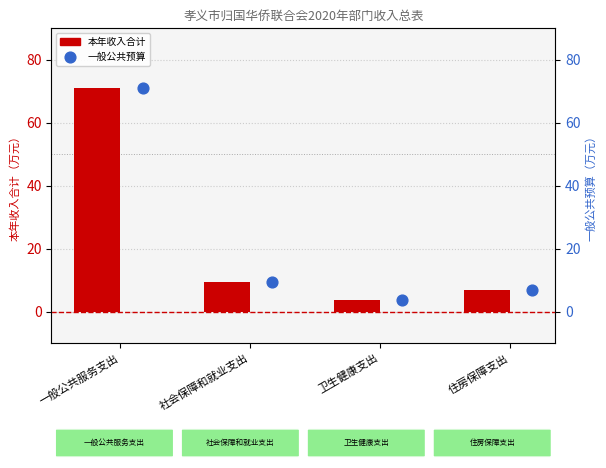

Which series has the widest spread of Y values?

本年收入合计